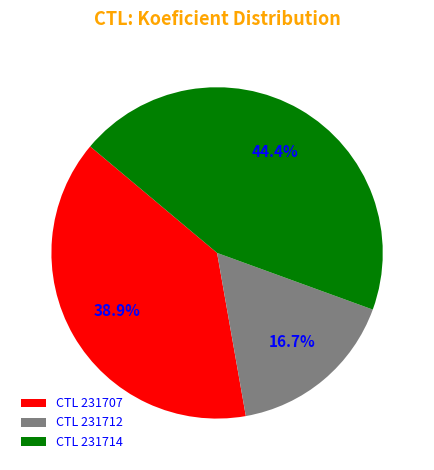

Rank the categories by value from highest to lowest.

CTL 231714, CTL 231707, CTL 231712